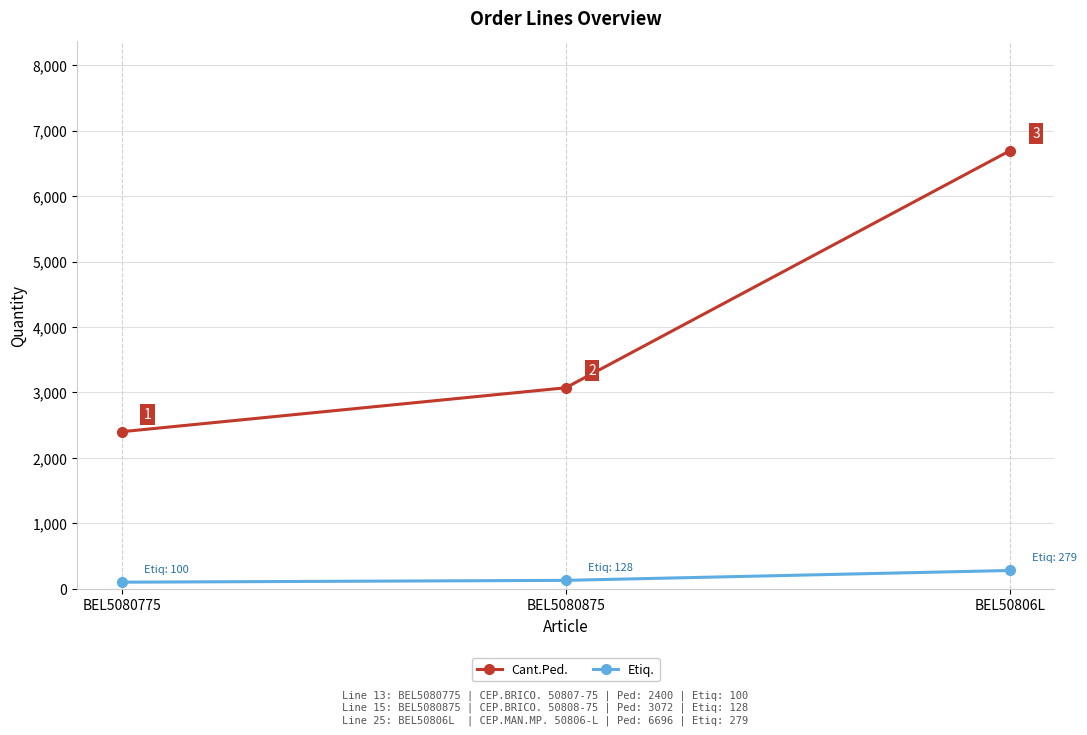

How many data points in Cant.Ped. are less than 3072?

1